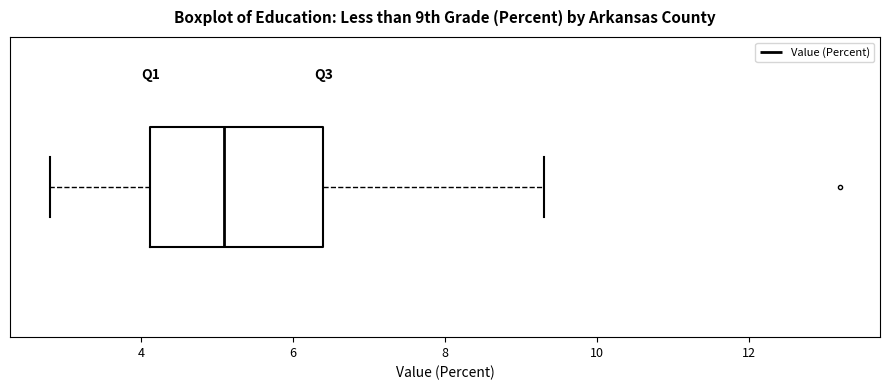

Where is the right edge of the box on the x-axis? The values are not printed on the chart, so give them approximately, as read against the axis.

6.4